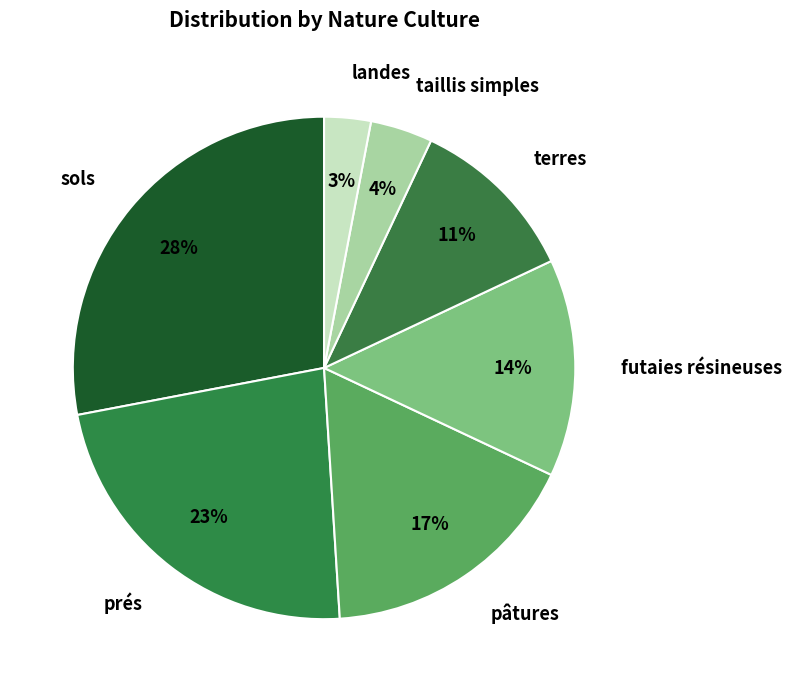

To the nearest percent, what is the difference between the largest and smallest slice percentages?

25%